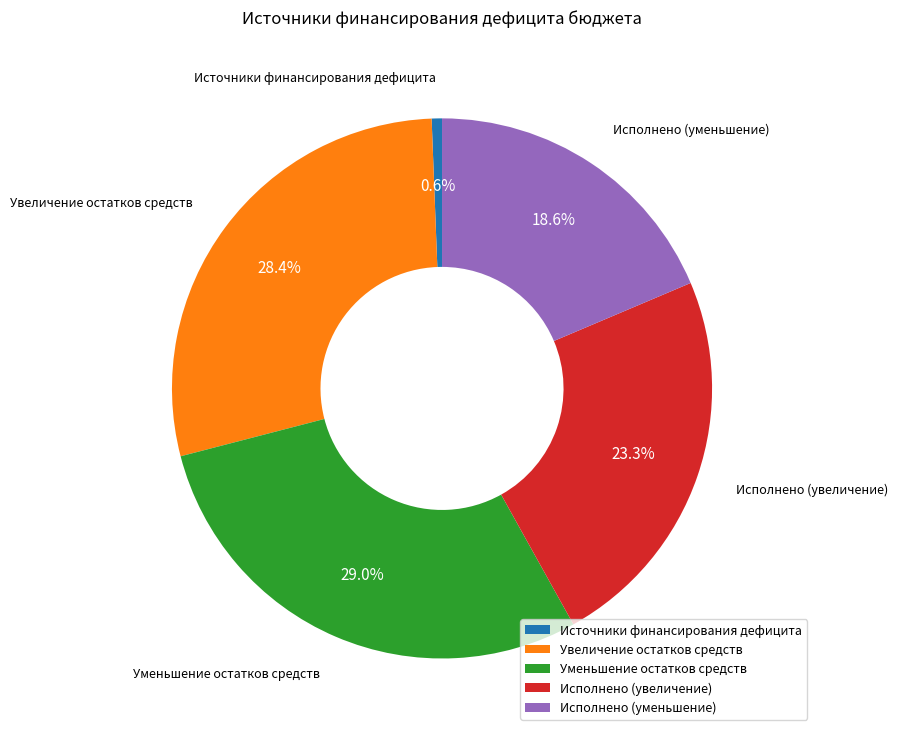

To the nearest percent, what portion does Исполнено (уменьшение) represent?

19%